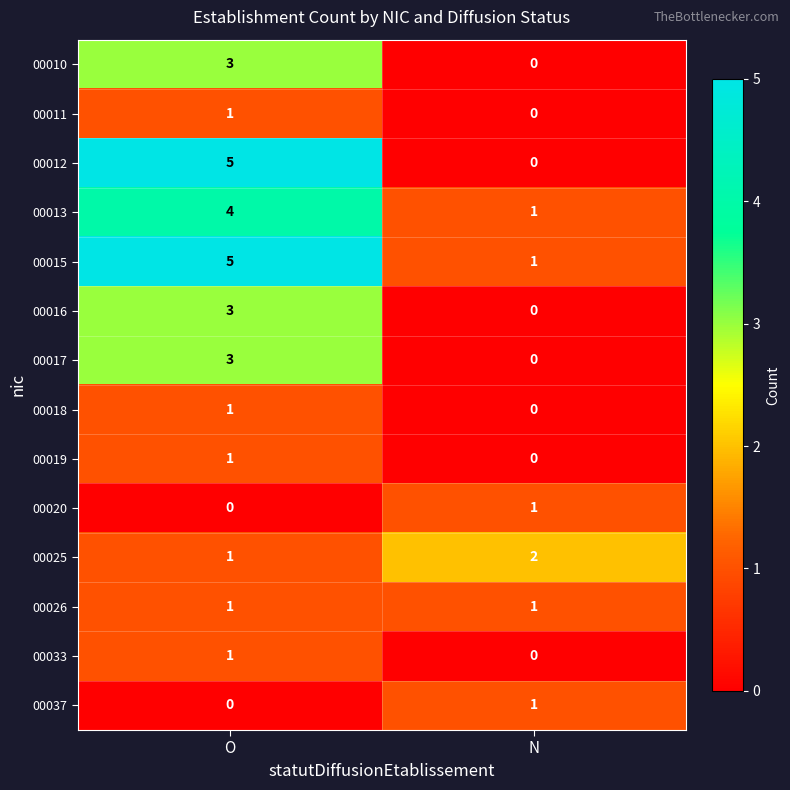

What is the sum of the 00016 values at N and O?

3